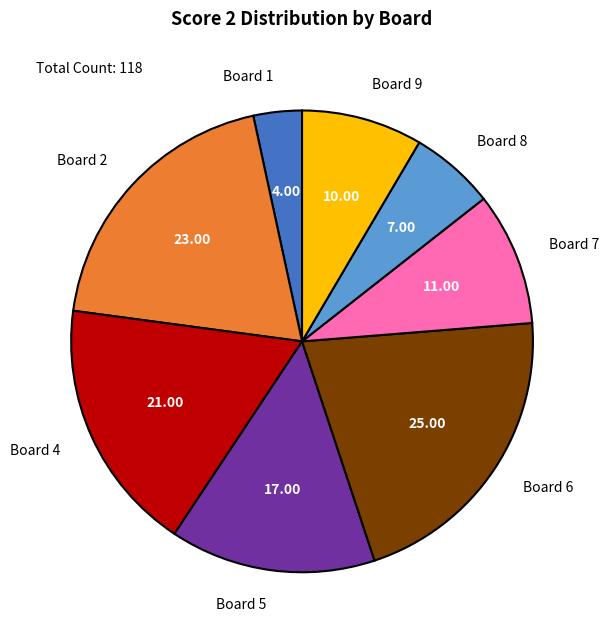

Is there a majority slice in this chart?

No